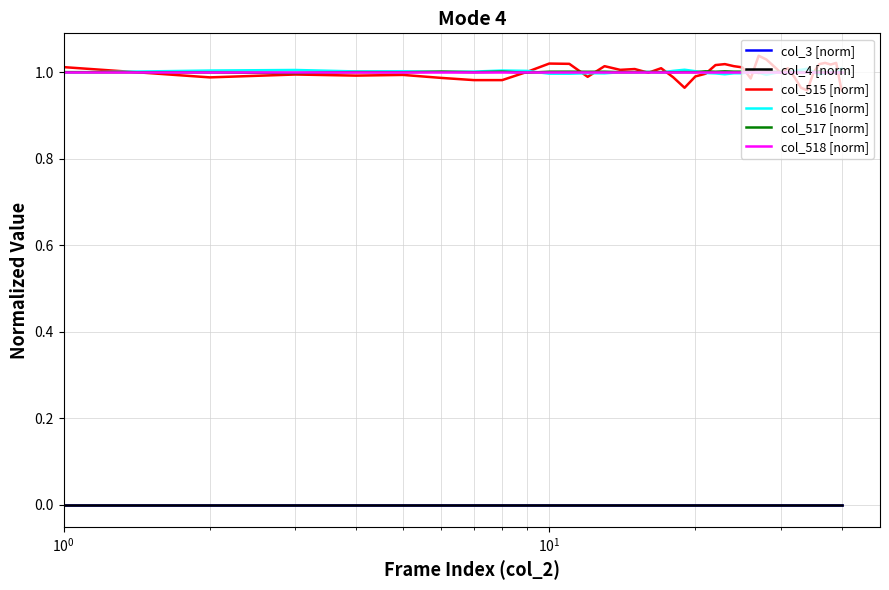

Does the chart have visible grid lines?

Yes